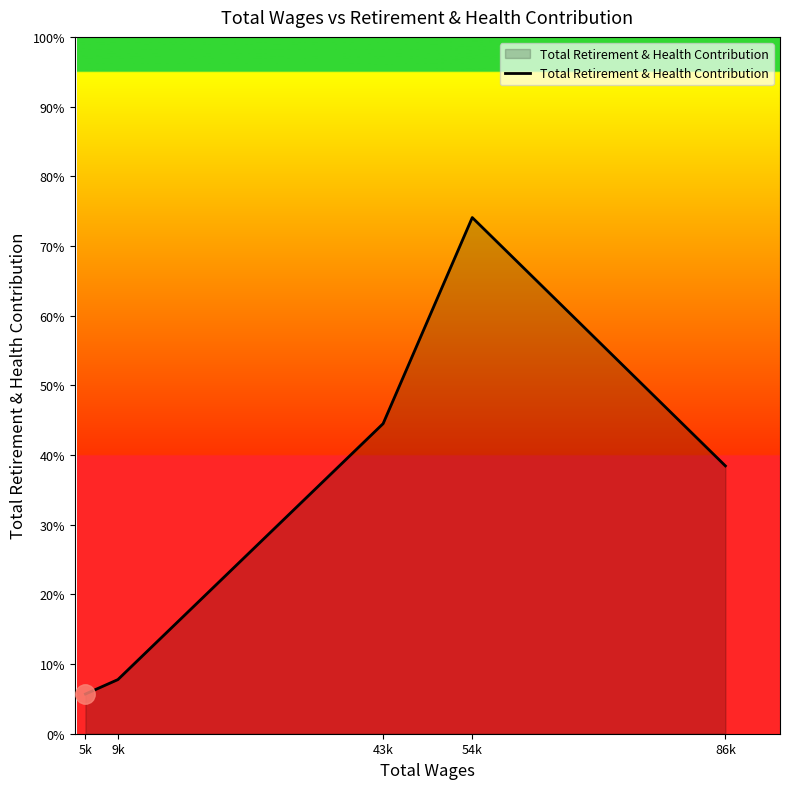

Is this an area chart (filled region under the line)?

Yes